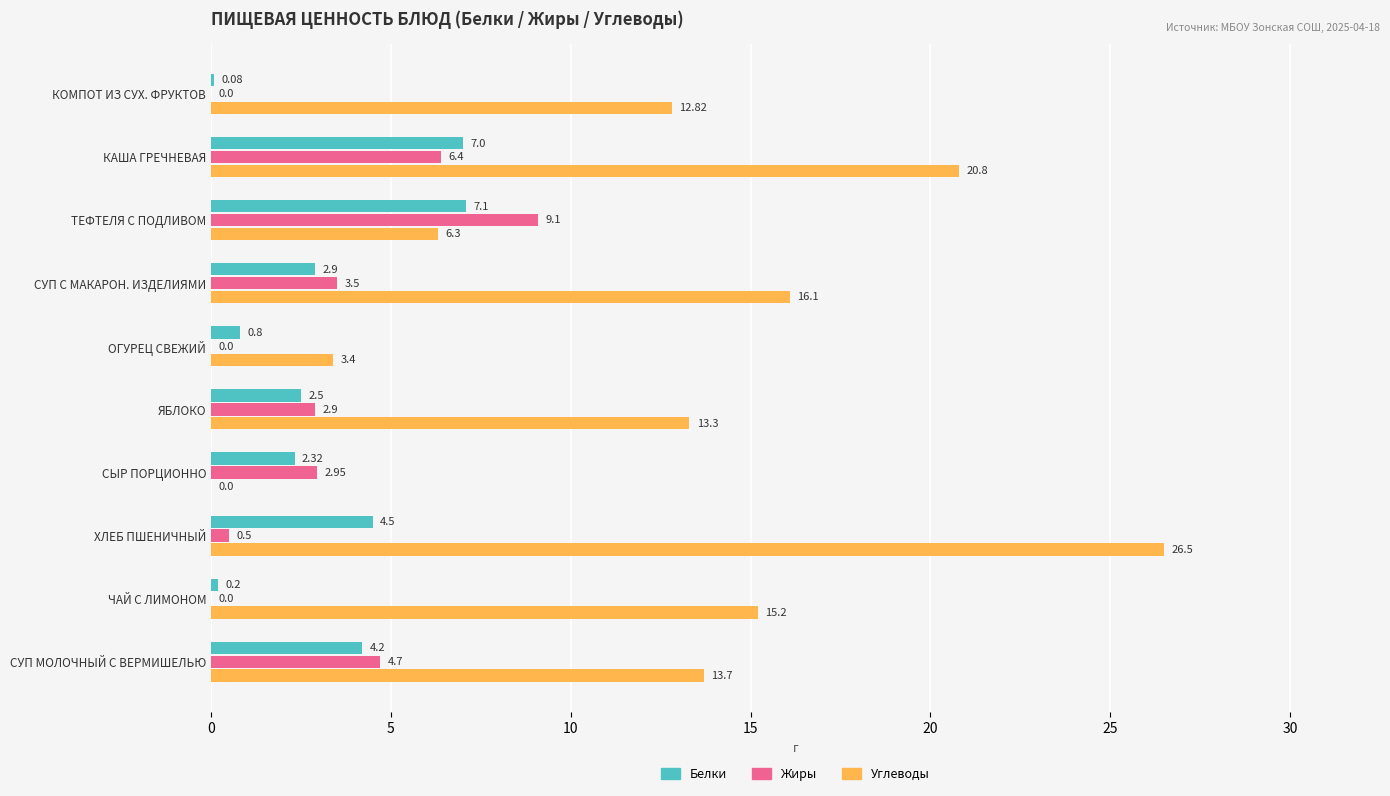

What is the sum of all Белки values?

31.6